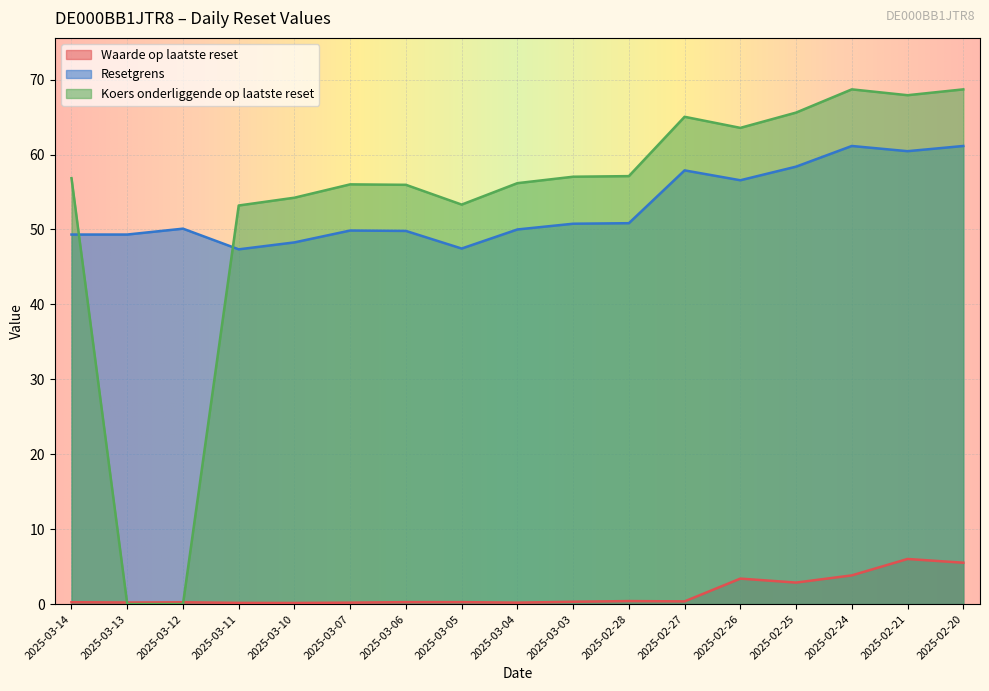

In Waarde op laatste reset, how many points are higher than both neighbors (excluding endpoints)?

4